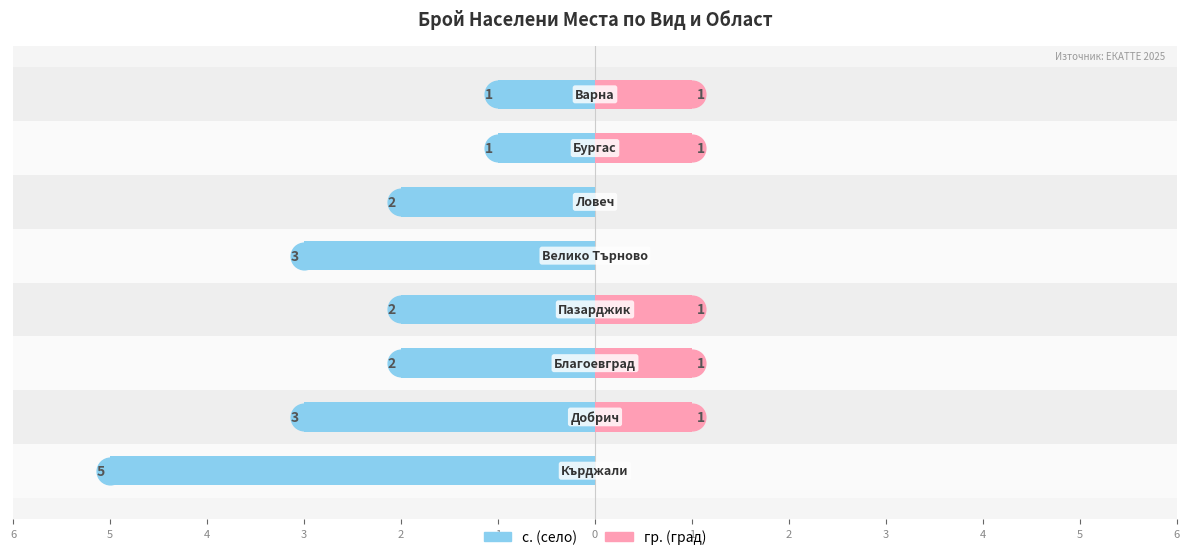

What is the difference between the highest and lowest values at 2?

4